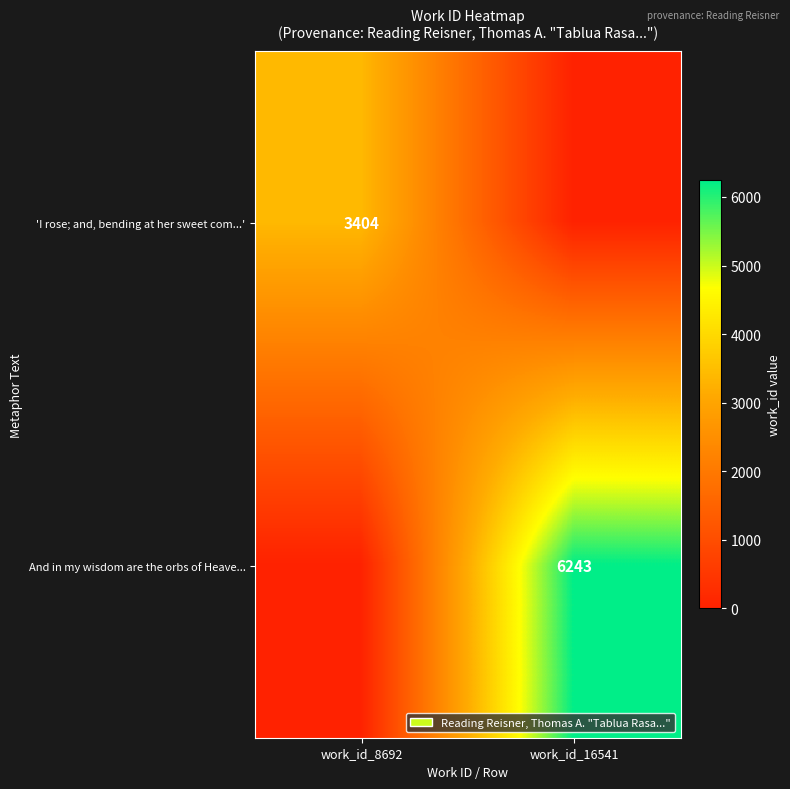

The And in my wisdom are the orbs of Heave... series shows 6243 at work_id_16541. True or false?

True